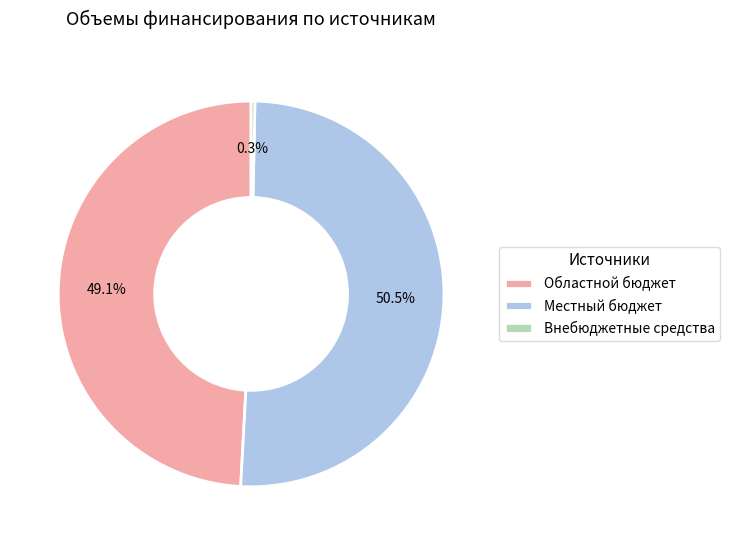

How many segments does this pie chart have?

3